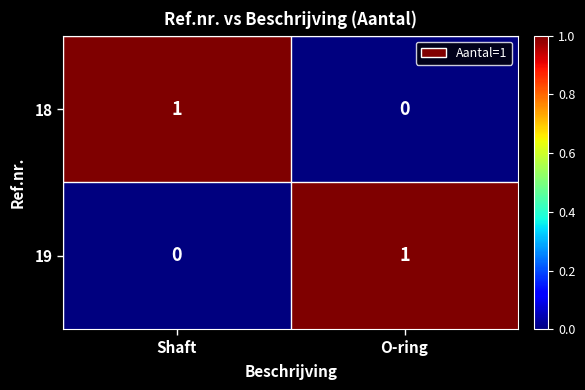

How many data points in 18 are less than 1?

1